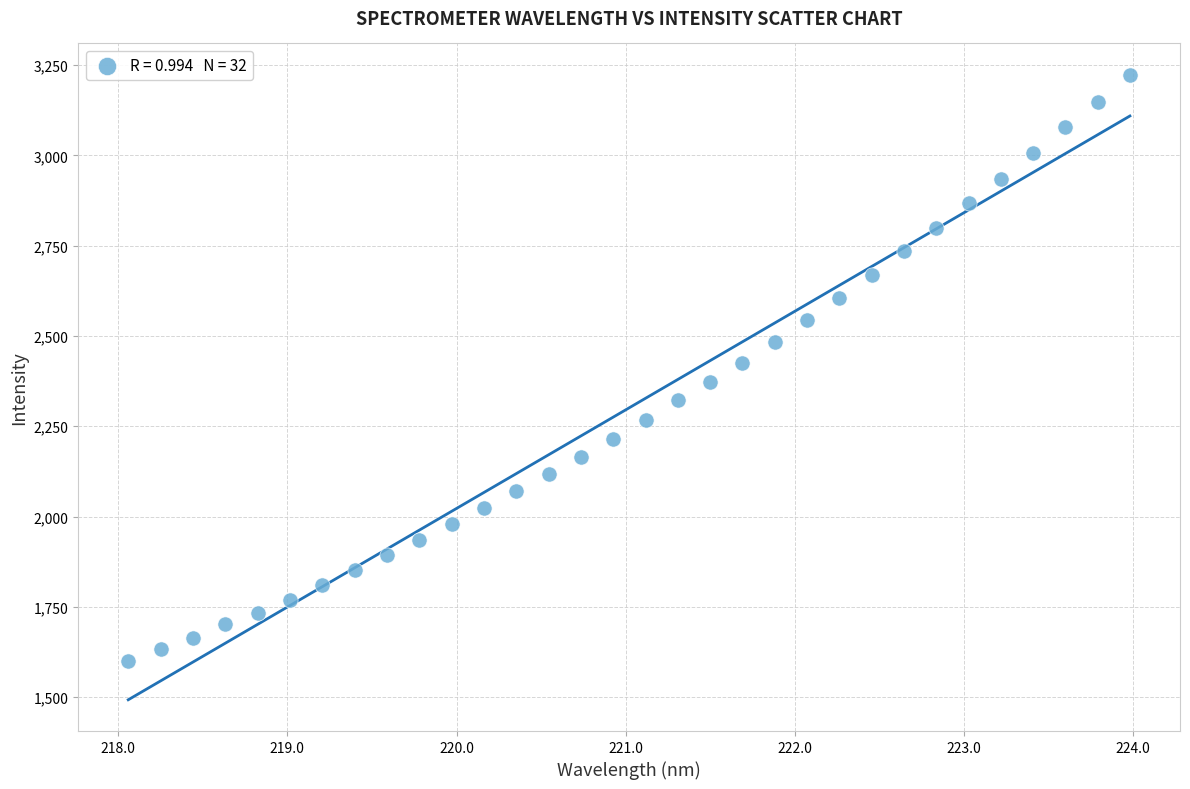

What is the range of Y values (max minus min)?

1624.6